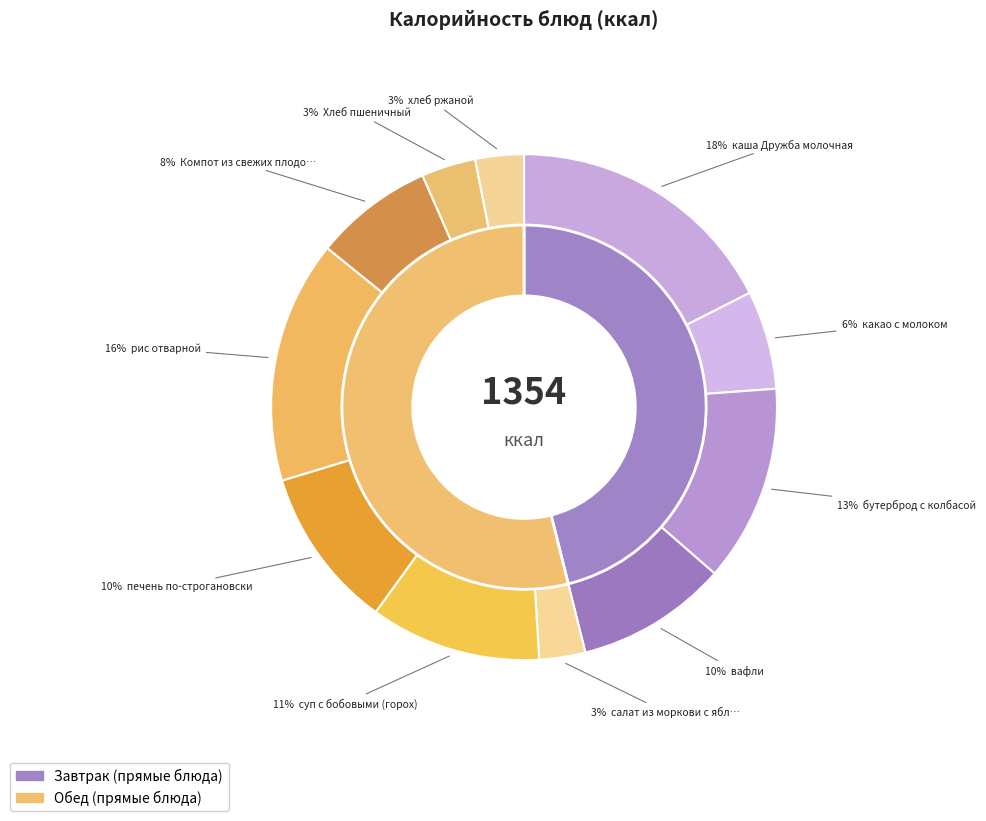

How many slices are in this pie chart?

11